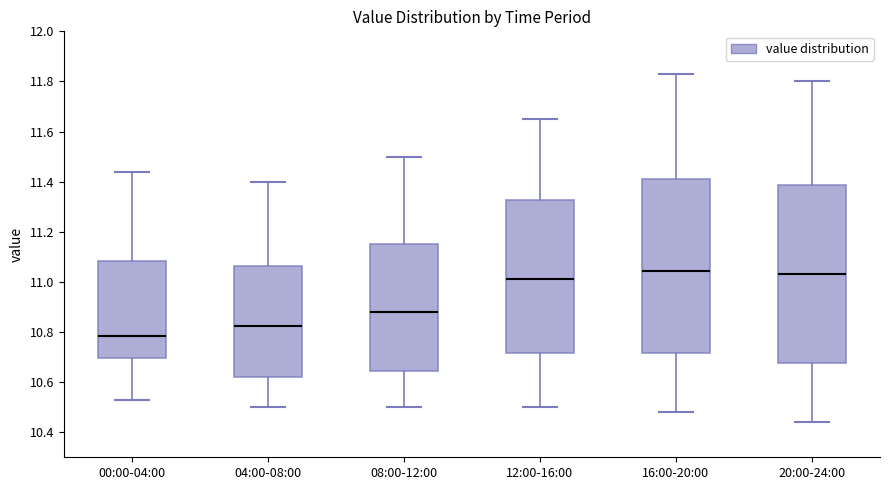

Reading left to right, transcribe this box plot: for each box, give where its median line is, the range the box spans, and where its two whiskers end, as read against the y-axis. The values are not printed on the chart, so give them approximately, as read against the axis.

00:00-04:00: median 10.78, box 10.70 to 11.08, whiskers 10.54 to 11.44
04:00-08:00: median 10.82, box 10.62 to 11.06, whiskers 10.50 to 11.40
08:00-12:00: median 10.88, box 10.64 to 11.16, whiskers 10.50 to 11.50
12:00-16:00: median 11.02, box 10.72 to 11.32, whiskers 10.50 to 11.66
16:00-20:00: median 11.04, box 10.72 to 11.42, whiskers 10.48 to 11.84
20:00-24:00: median 11.04, box 10.68 to 11.38, whiskers 10.44 to 11.80